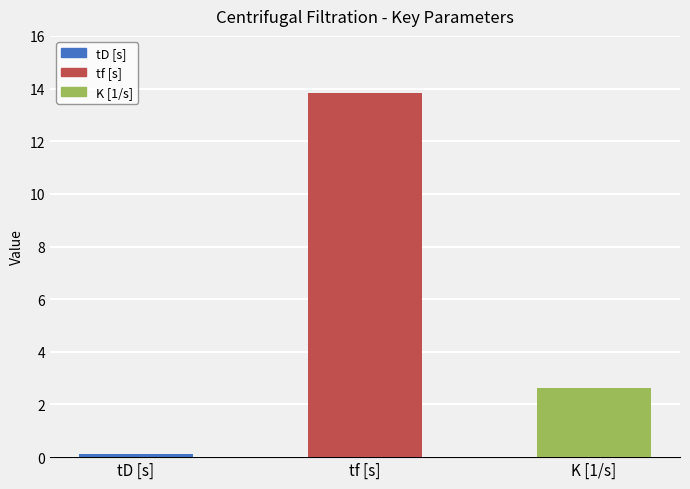

Reading left to right, extract all data points from this chart.

0.1	13.8	2.6